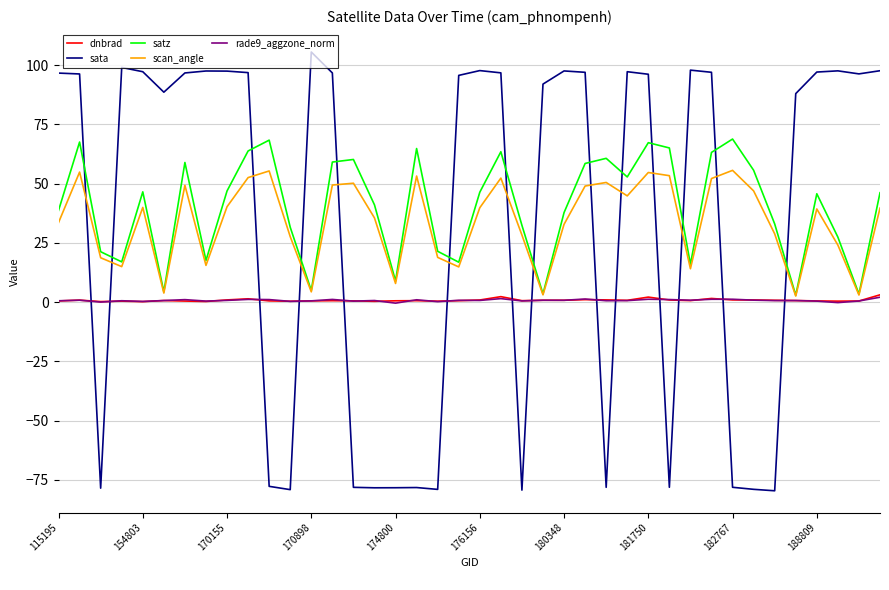

What is the greatest value displayed?

105.6